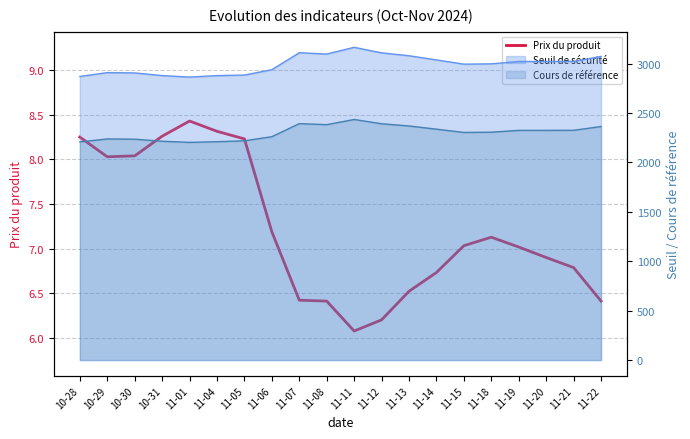

The chart shows a value of 8.3 at 11-04. True or false?

True